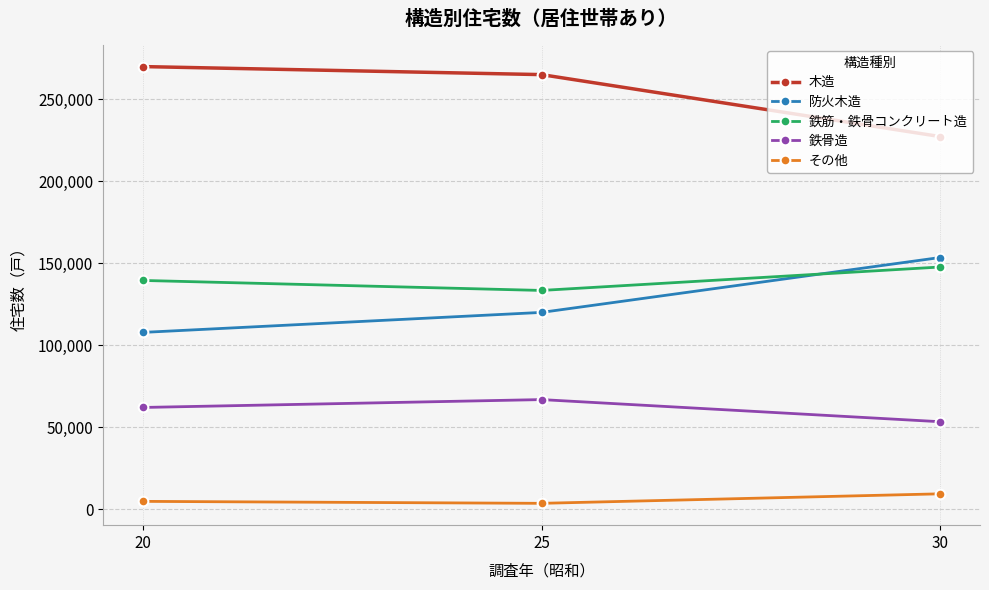

Which series has the largest total across all categories?

木造